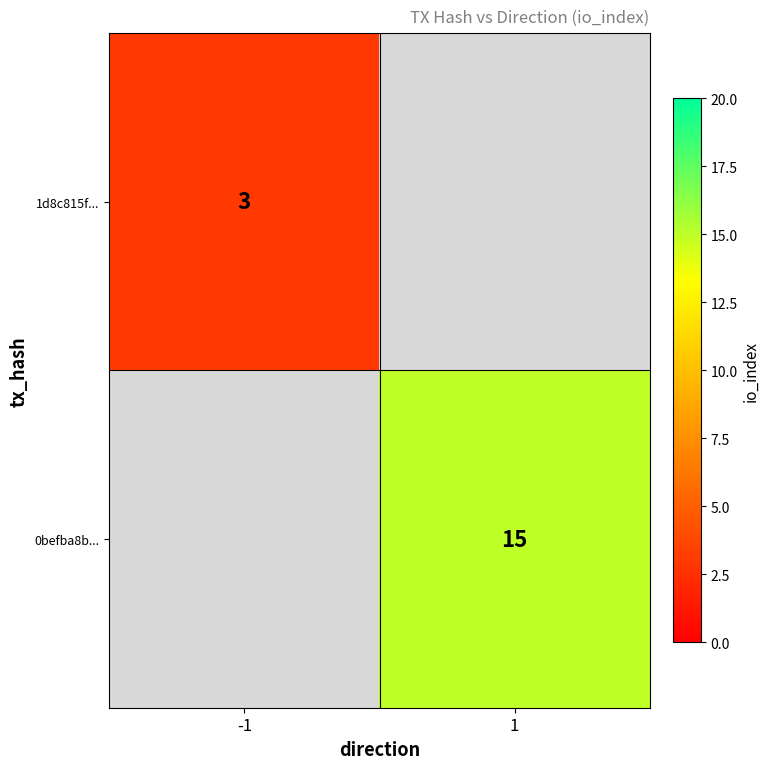

The 1d8c815f... series shows 5 at -1. True or false?

False